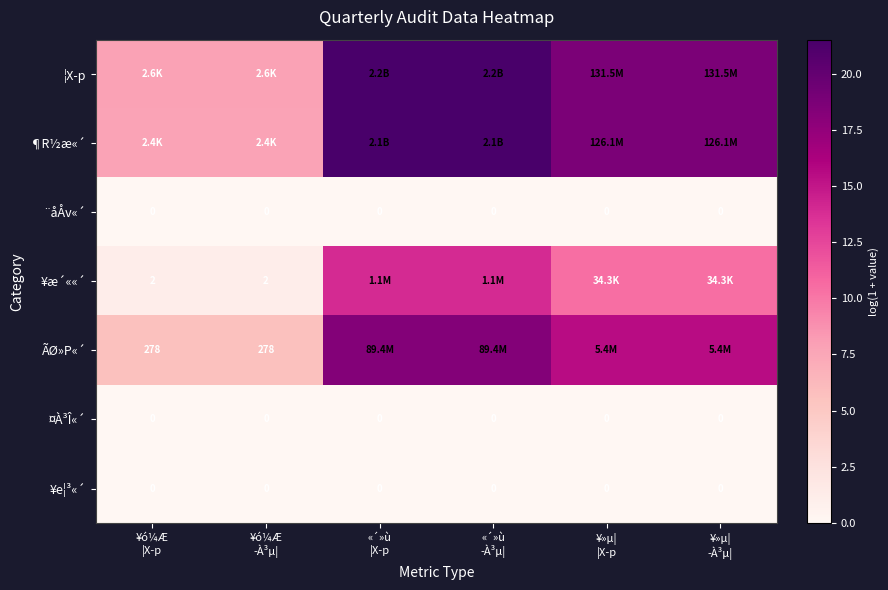

List the series in order of their peak value, highest first.

¦X­p, ¶R½æ«´, ÃØ»P«´, ¥æ´««´, ¨åÅv«´, ¤À³Î«´, ¥e¦³«´